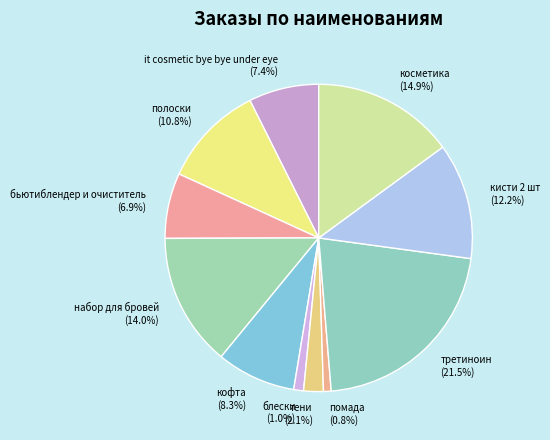

Combined, what portion of the pie is полоски and помада?

11.6%